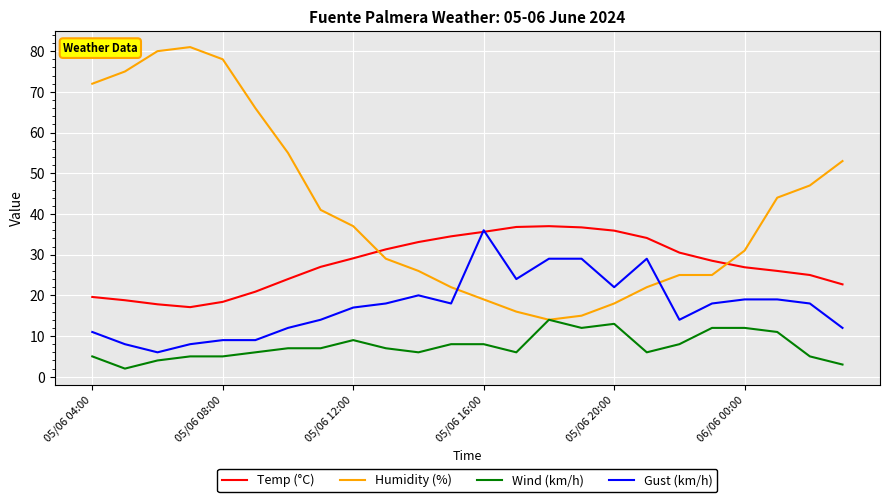

Which series has the largest range (max minus min)?

Humidity (%)